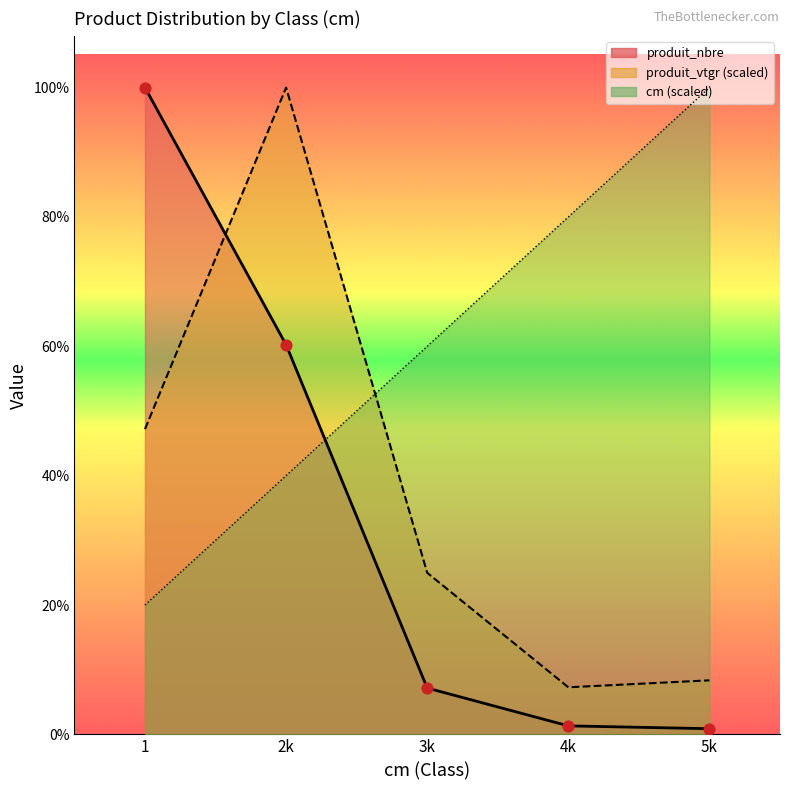

Is the value of produit_vtgr at 5k greater than the value of produit_nbre at 4k?

Yes